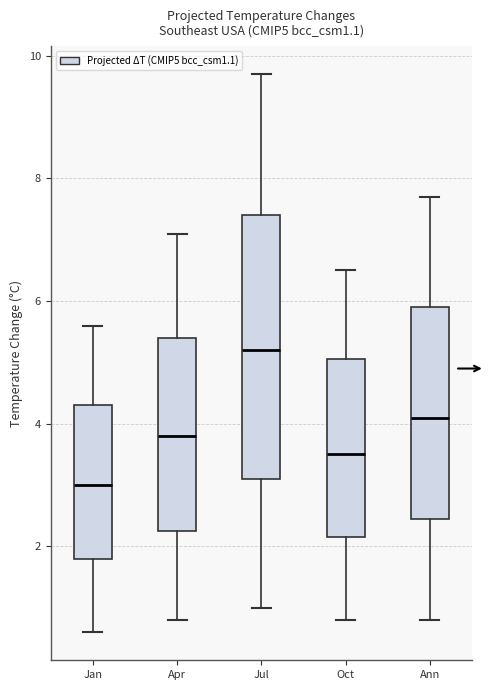

Reading left to right, read every box against the y-axis: the position of its median line, the range the box covers, and the ends of its whiskers. The values are not printed on the chart, so give them approximately, as read against the axis.

Jan: median 3.0, box 1.8 to 4.4, whiskers 0.6 to 5.6
Apr: median 3.8, box 2.2 to 5.4, whiskers 0.8 to 7.2
Jul: median 5.2, box 3.2 to 7.4, whiskers 1.0 to 9.8
Oct: median 3.6, box 2.2 to 5.0, whiskers 0.8 to 6.6
Ann: median 4.2, box 2.4 to 6.0, whiskers 0.8 to 7.8